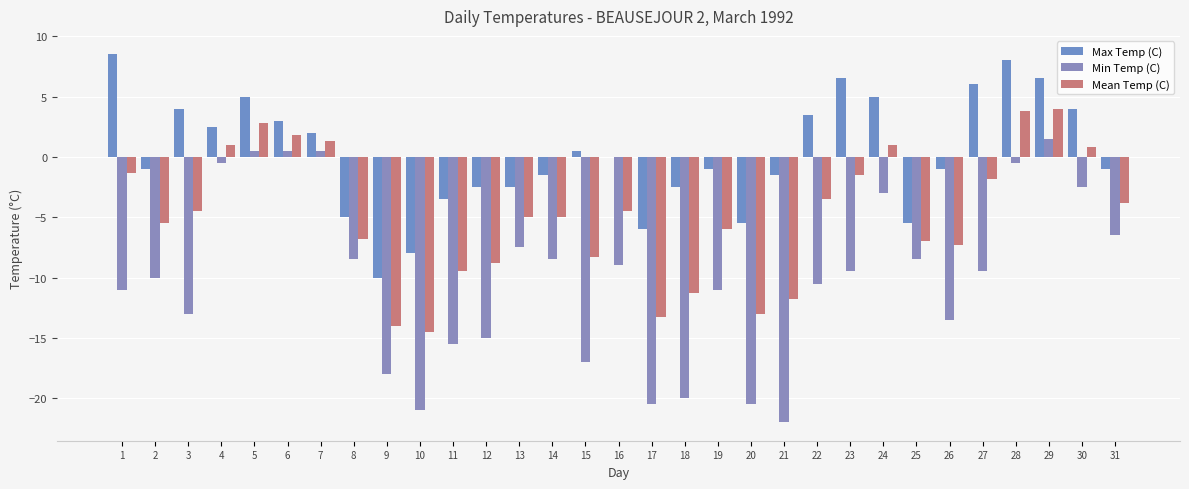

What is the difference between the highest and lowest values at 6?

2.5